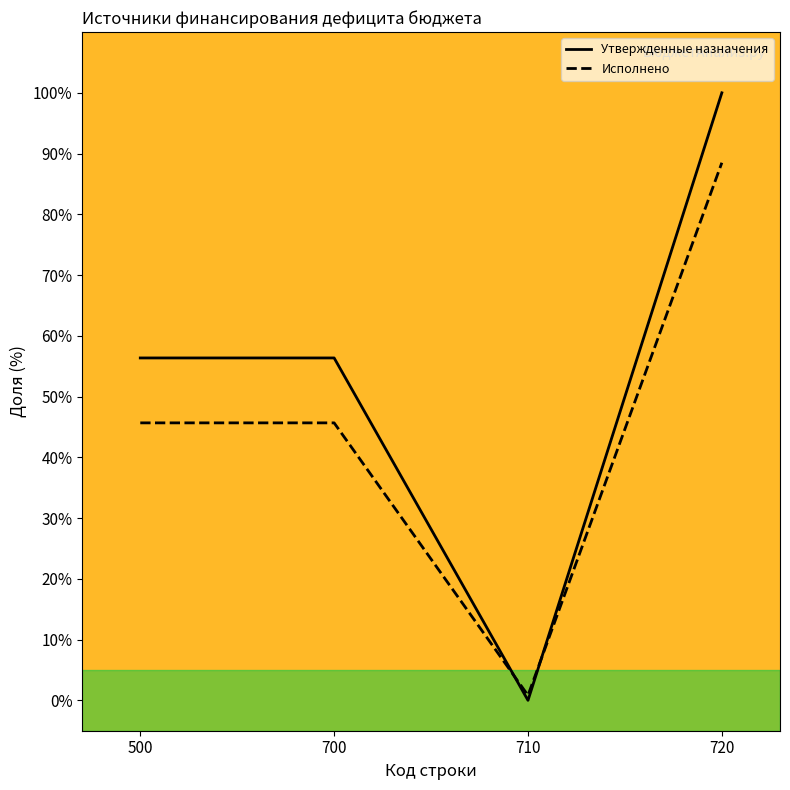

Reading right to left, transcribe all the data shown in this chart.

Утвержденные назначения: 100.0	0.0	56.4	56.4
Исполнено: 88.5	0.8	45.7	45.7